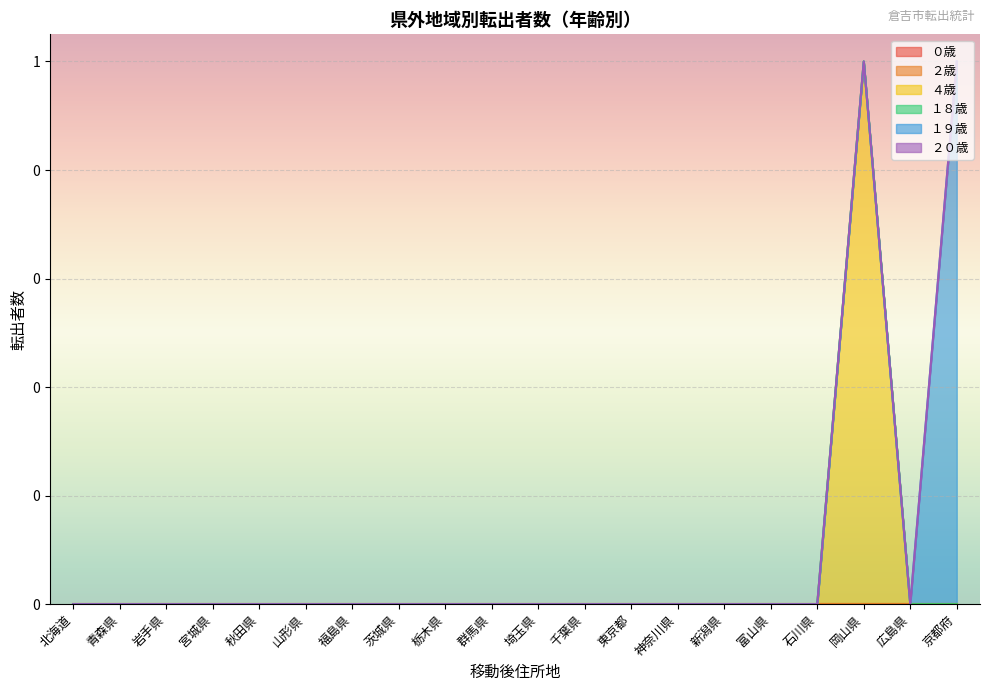

Reading left to right, what are all the values shown in this chart?

０歳: 0	0	0	0	0	0	0	0	0	0	0	0	0	0	0	0	0	0	0	0
２歳: 0	0	0	0	0	0	0	0	0	0	0	0	0	0	0	0	0	0	0	0
４歳: 0	0	0	0	0	0	0	0	0	0	0	0	0	0	0	0	0	1	0	0
１８歳: 0	0	0	0	0	0	0	0	0	0	0	0	0	0	0	0	0	0	0	0
１９歳: 0	0	0	0	0	0	0	0	0	0	0	0	0	0	0	0	0	0	0	1
２０歳: 0	0	0	0	0	0	0	0	0	0	0	0	0	0	0	0	0	0	0	0